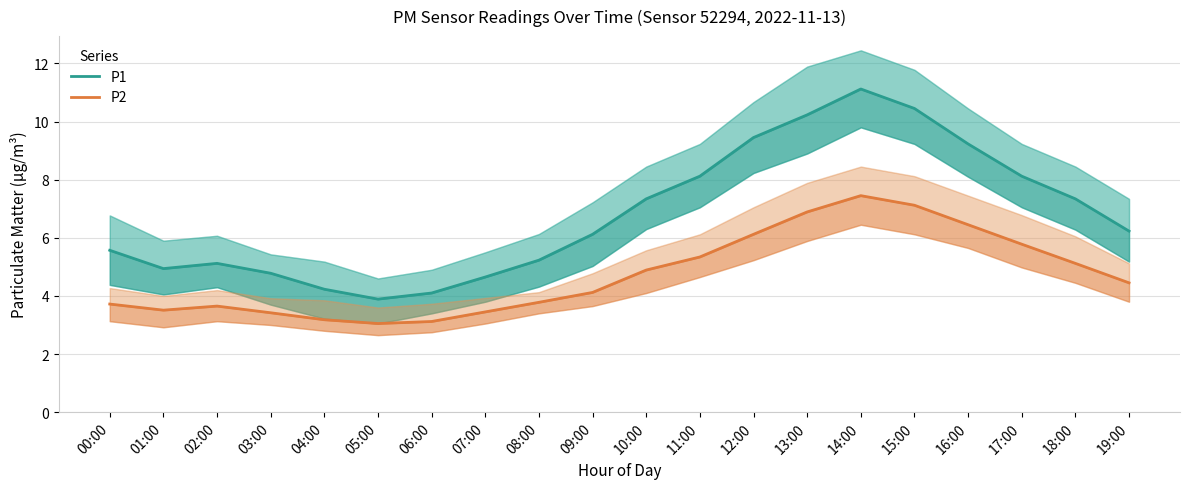

At 13:00, list the series in order from largest to smallest.

P1, P2